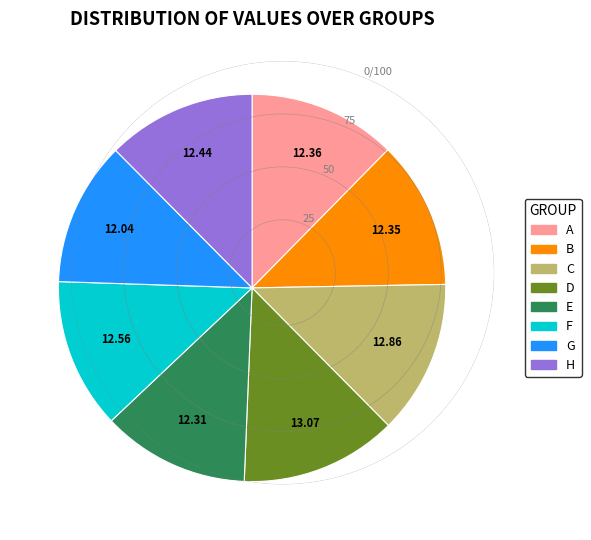

Combined, do A and B account for over 50%?

No